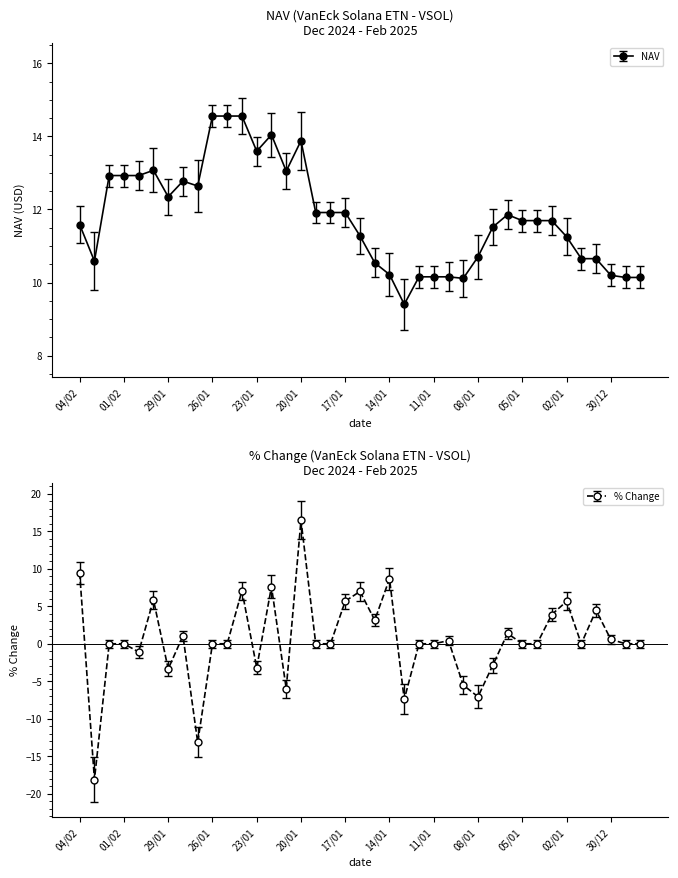

What is the highest value of the % Change series?

16.5